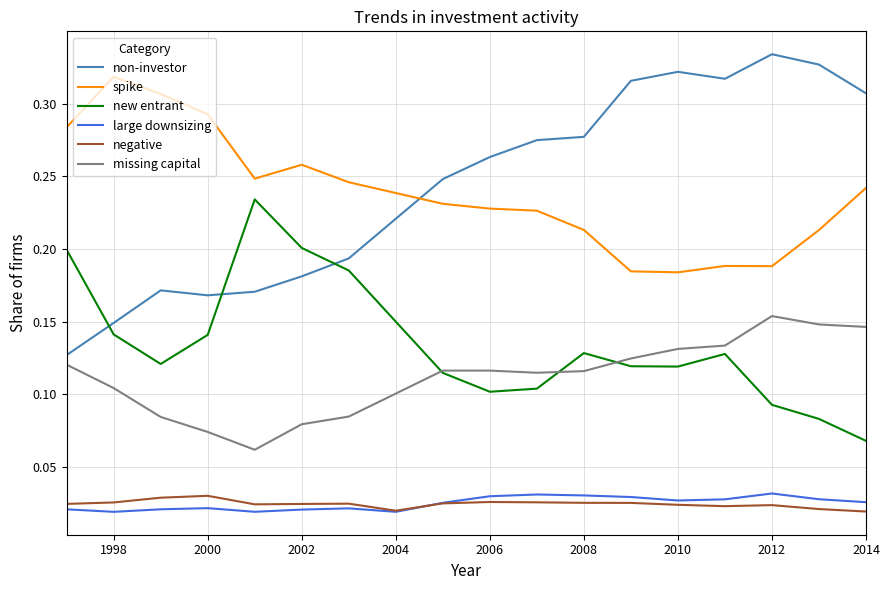

Which series has the widest spread of values?

non-investor